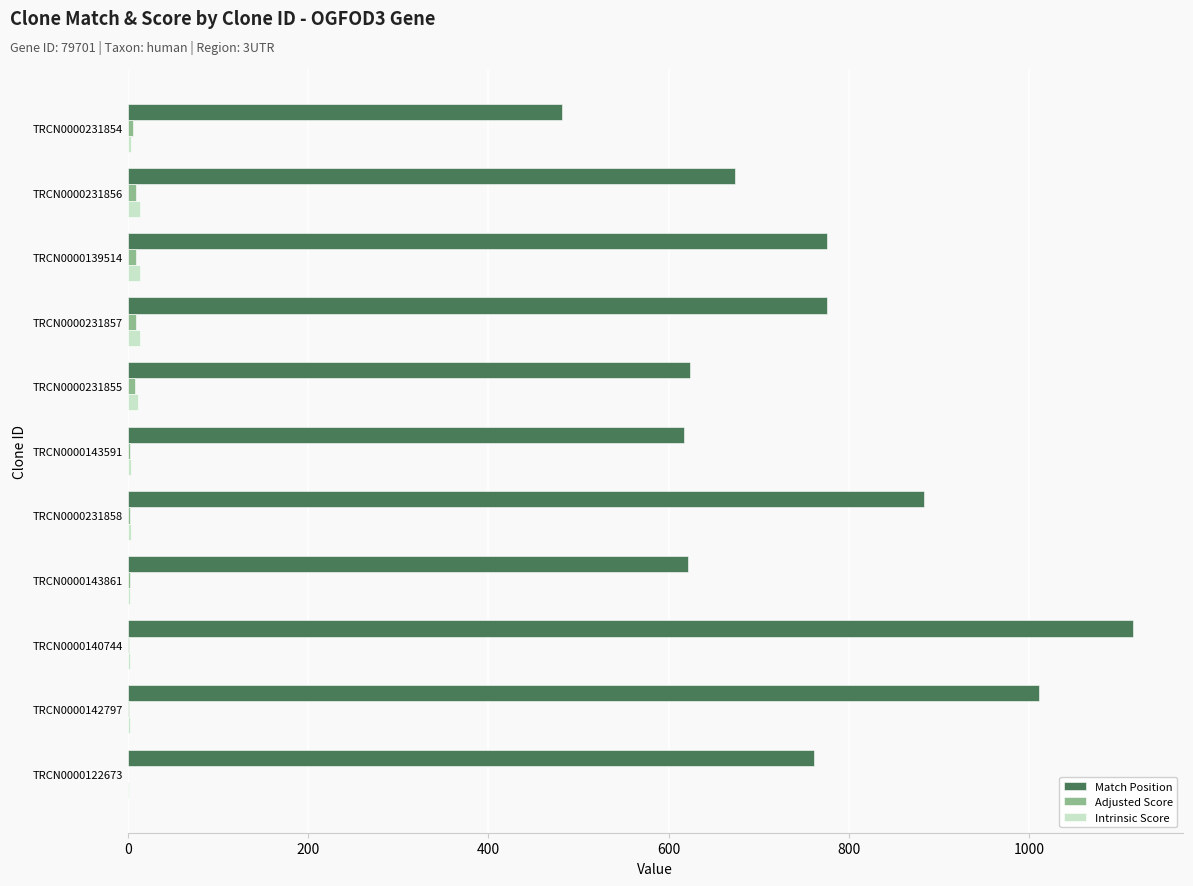

Which label corresponds to the largest value in the chart?

TRCN0000140744